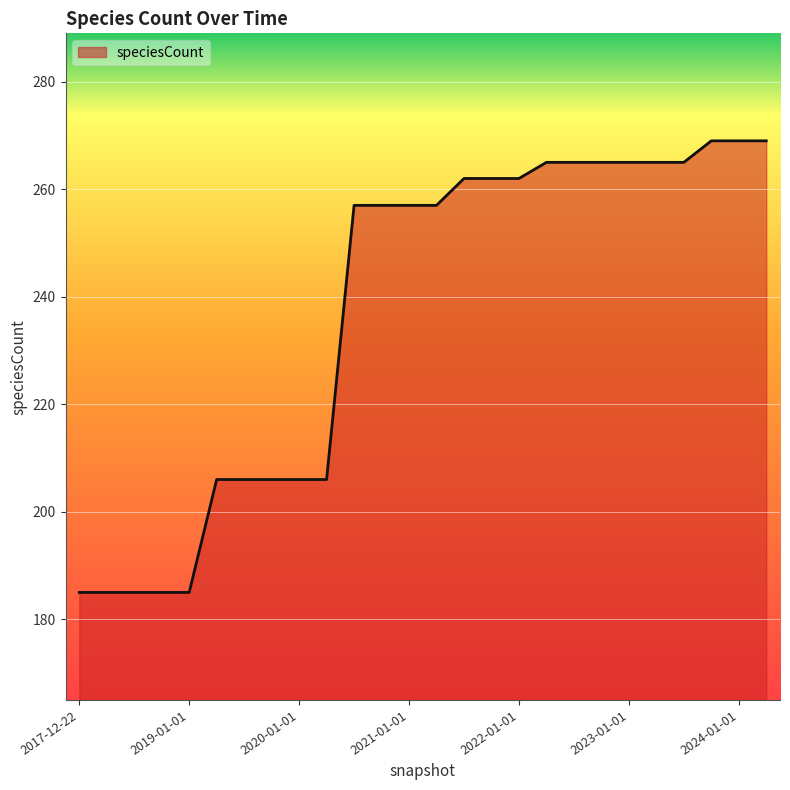

What is the smallest value displayed?

185